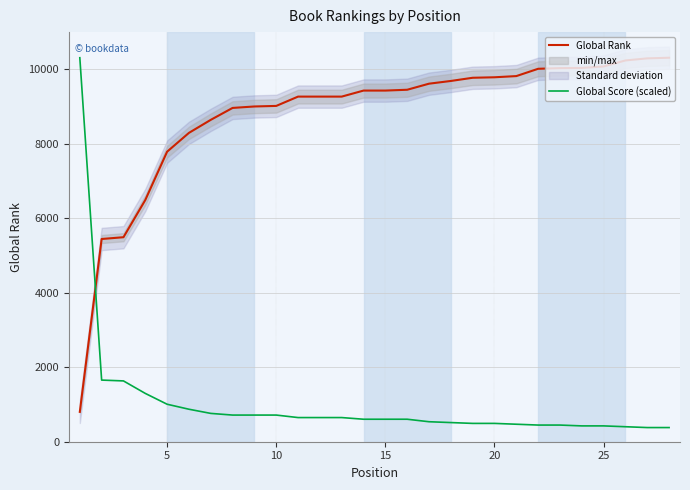

True or false: Global Score (scaled) and Global Rank cross at least once.

True